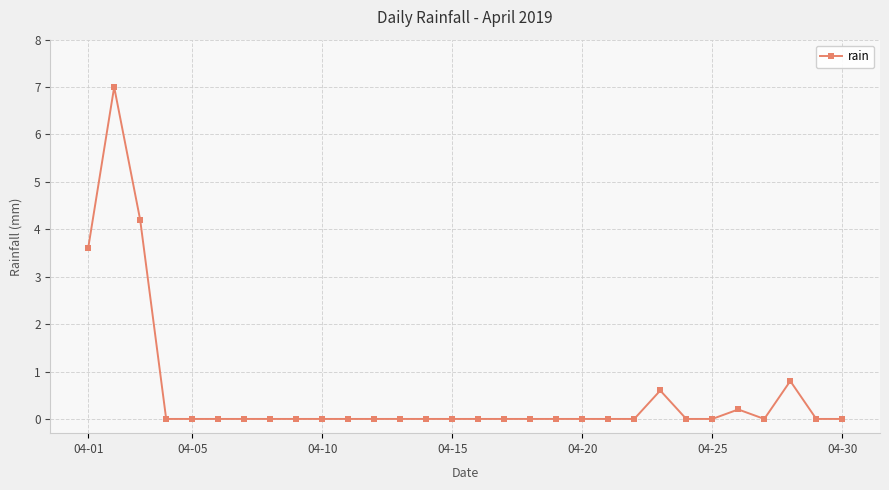

True or false: there are more than 0 points higher than both neighbors.

True